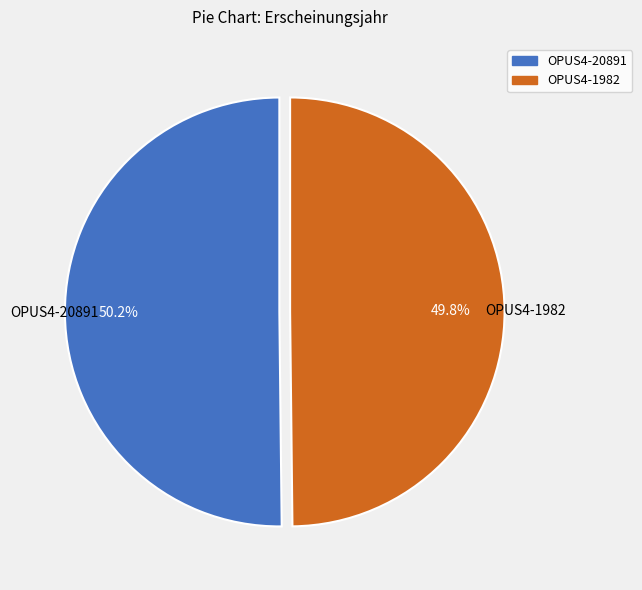

What is the ratio of the value at OPUS4-1982 to the value at OPUS4-20891?

1.0